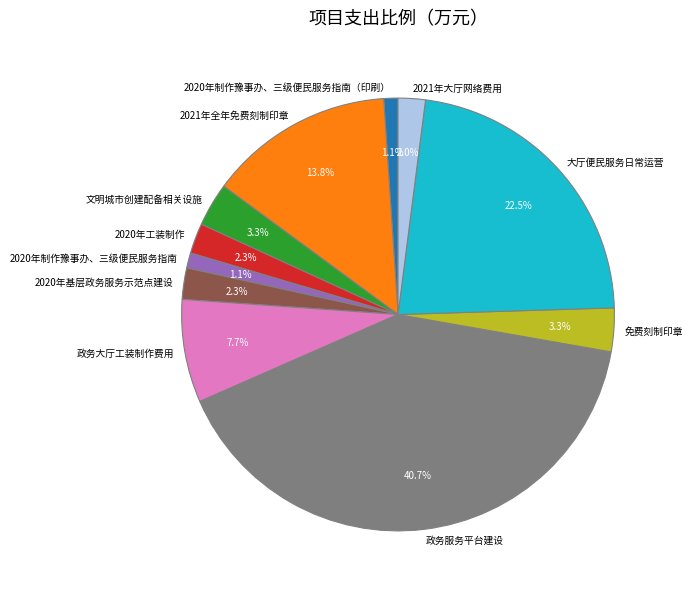

Between 2020年工装制作 and 文明城市创建配备相关设施, which is larger?

文明城市创建配备相关设施